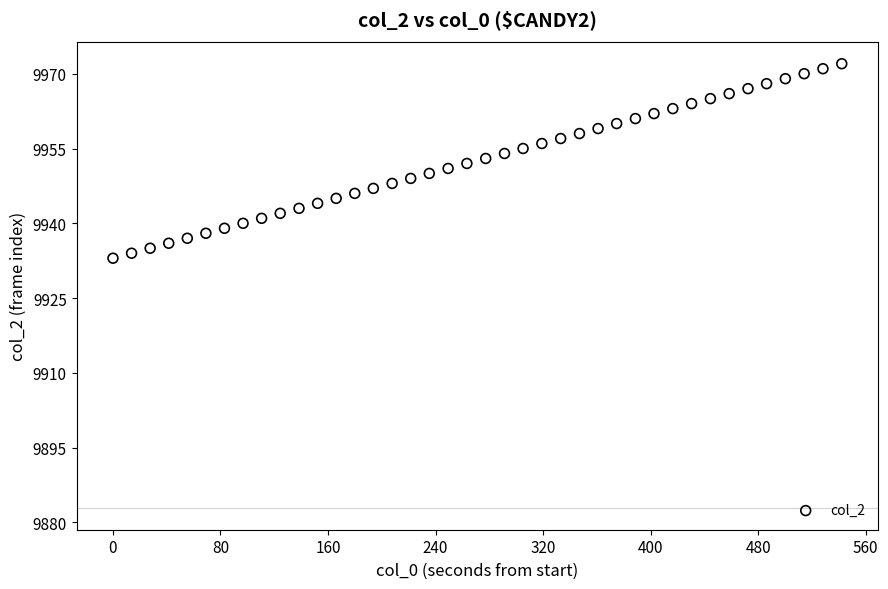

What is the range of Y values (max minus min)?

39